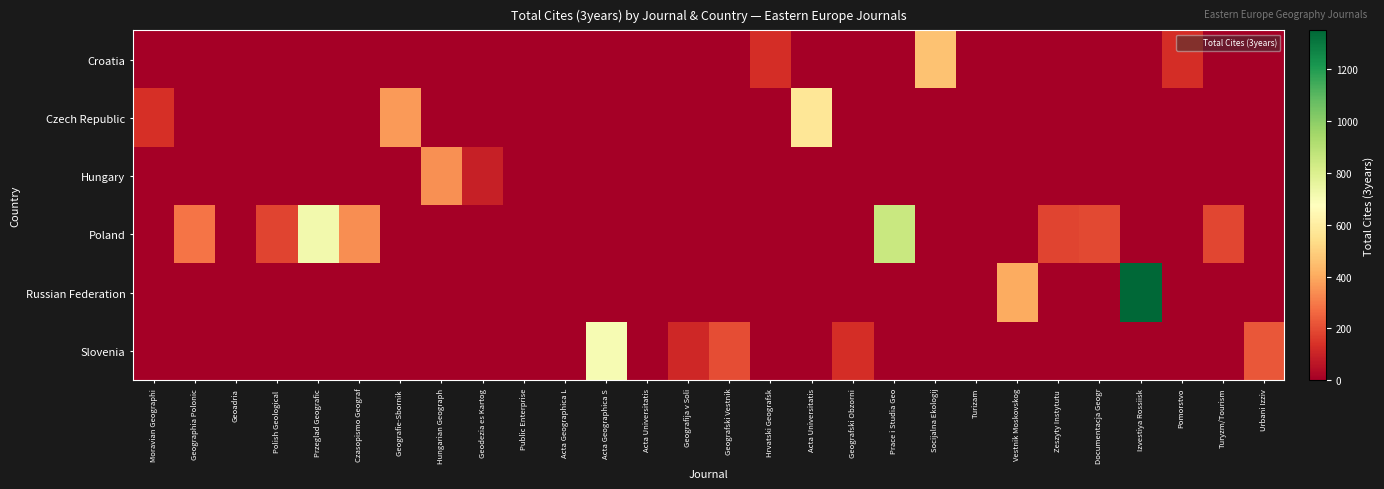

At which category does the chart reach its minimum across all series?

Moravian Geographi